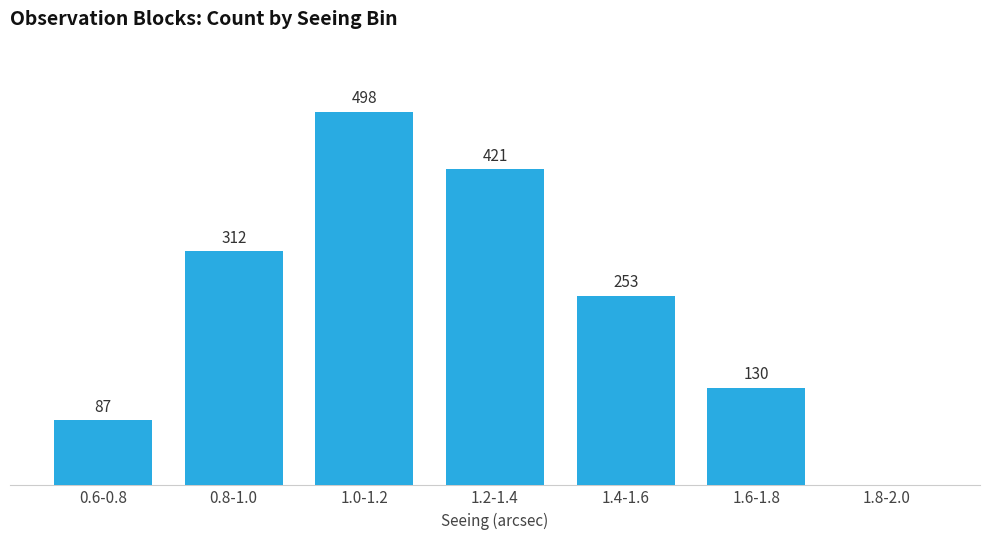

At which category does the chart reach its peak across all series?

1.0-1.2